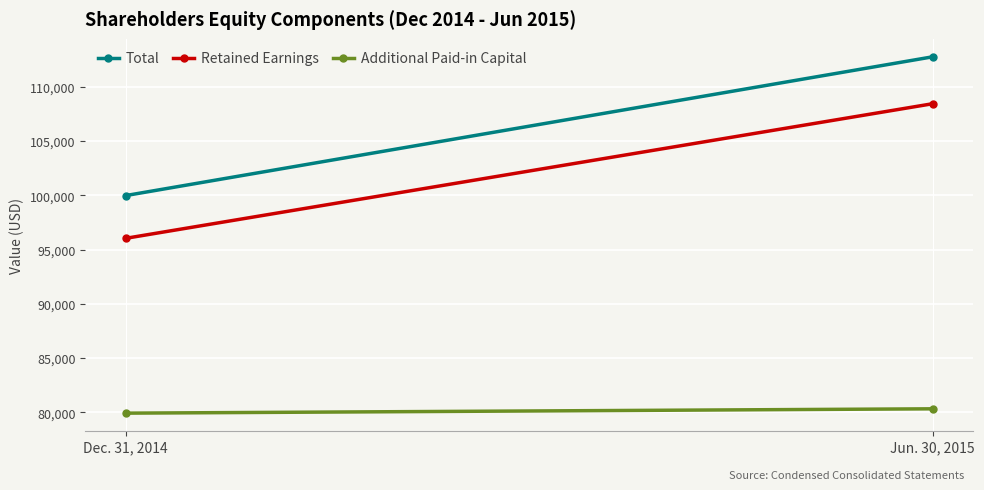

What is the smallest value displayed?

79926